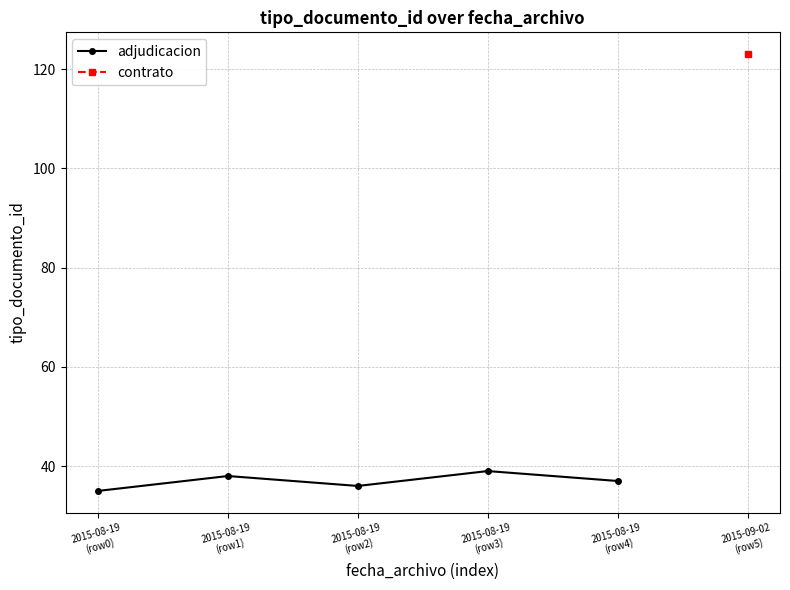

Read the value at 2015-08-19
(row2).

36